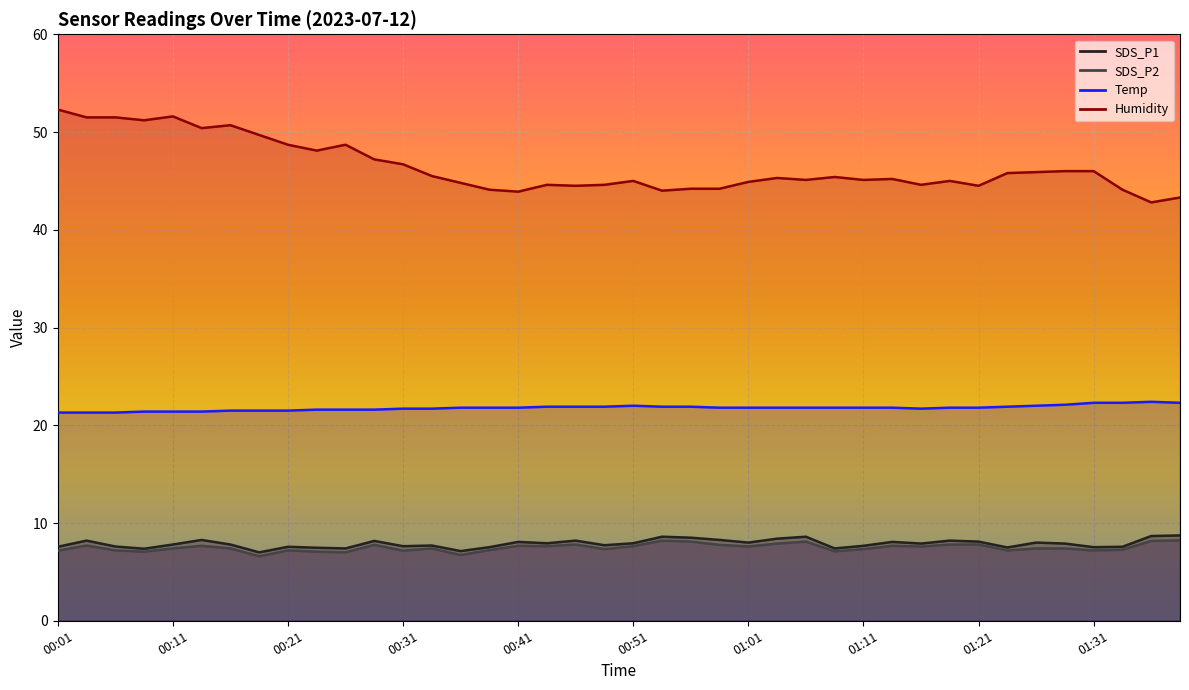

Is the value of SDS_P2 at 01:14 greater than the value of SDS_P1 at 00:31?

Yes